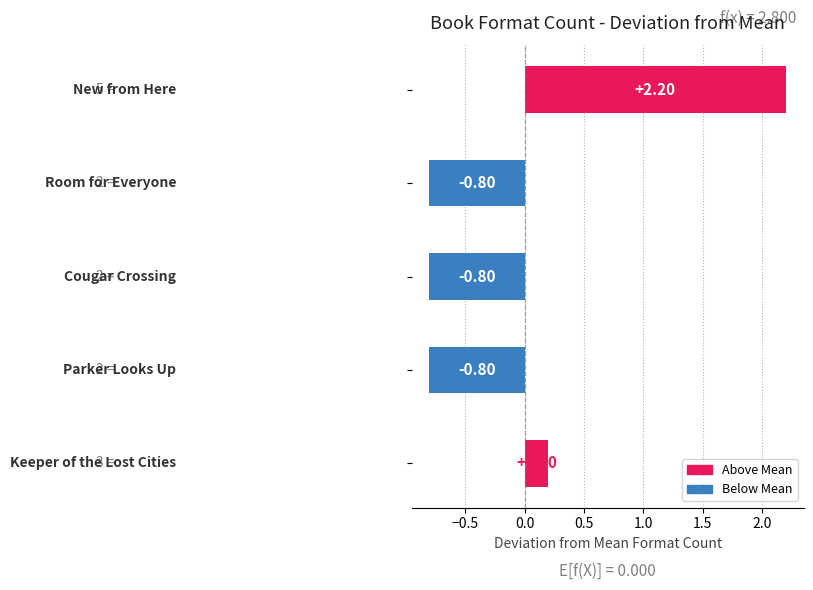

What is the difference between the maximum and second lowest values?

3.0